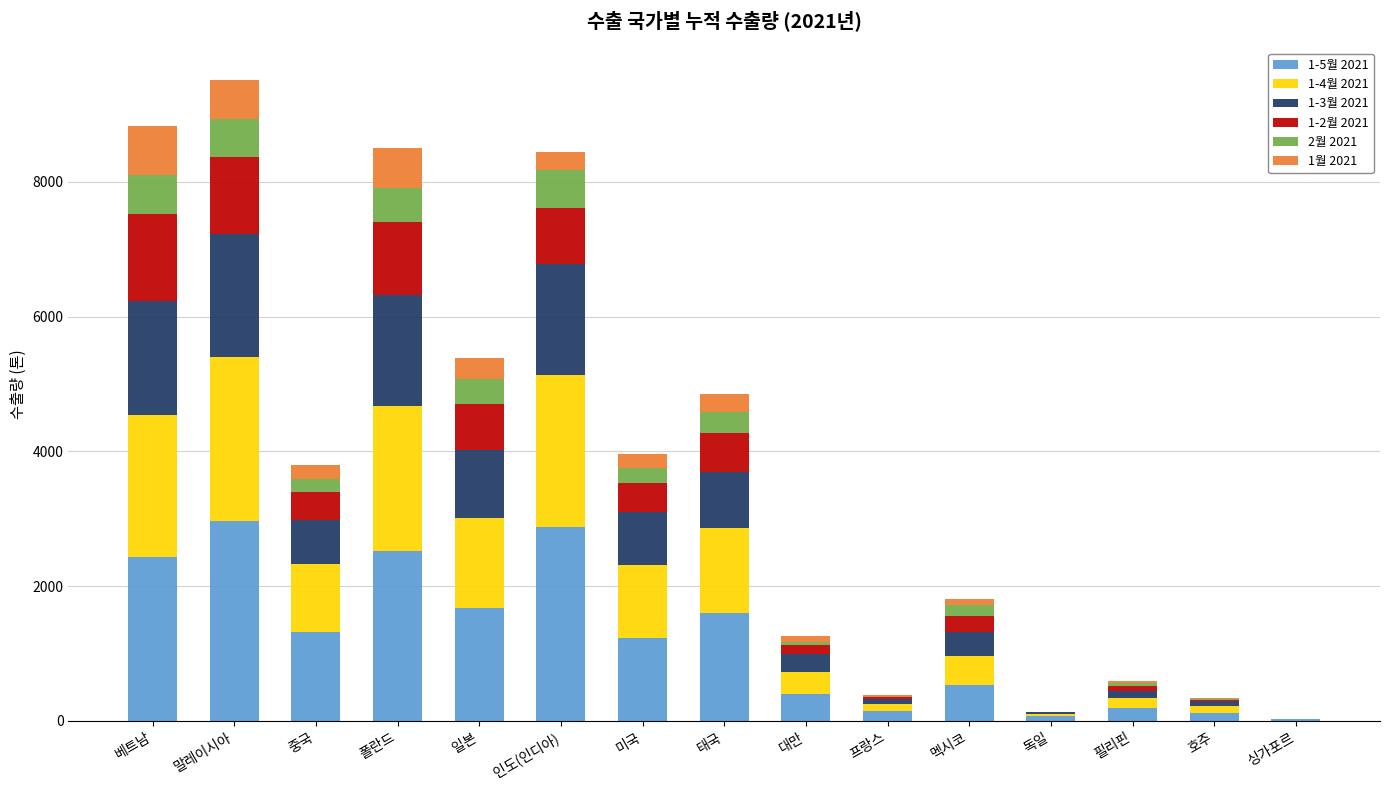

Count the number of categories in the chart.

15